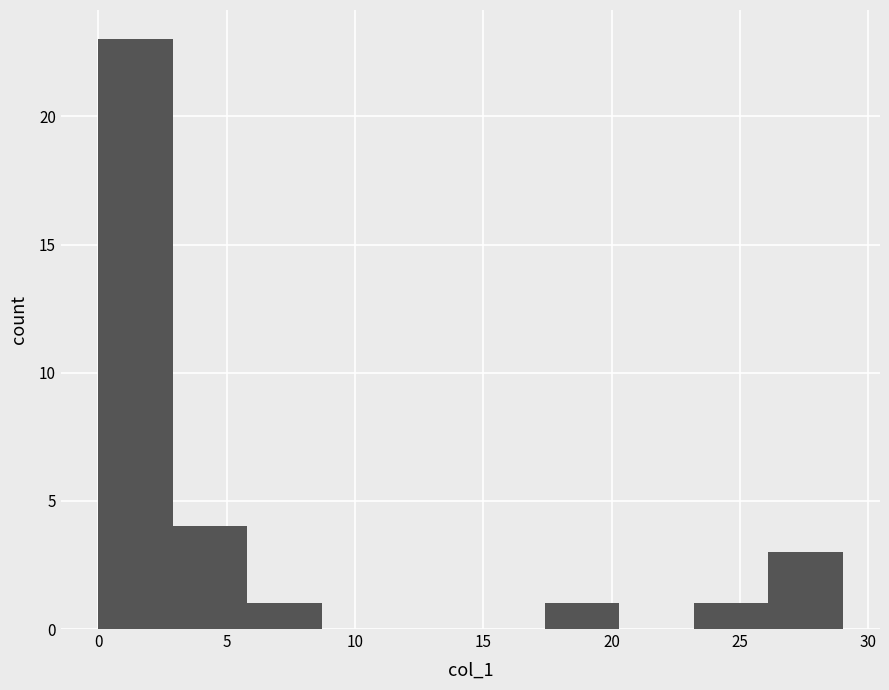

What is the height of the bar covering 26.1 to 29.0 on the x-axis? Neither the bar edges nor the heights are printed on the chart, so give them approximately, as read against the axes.

3